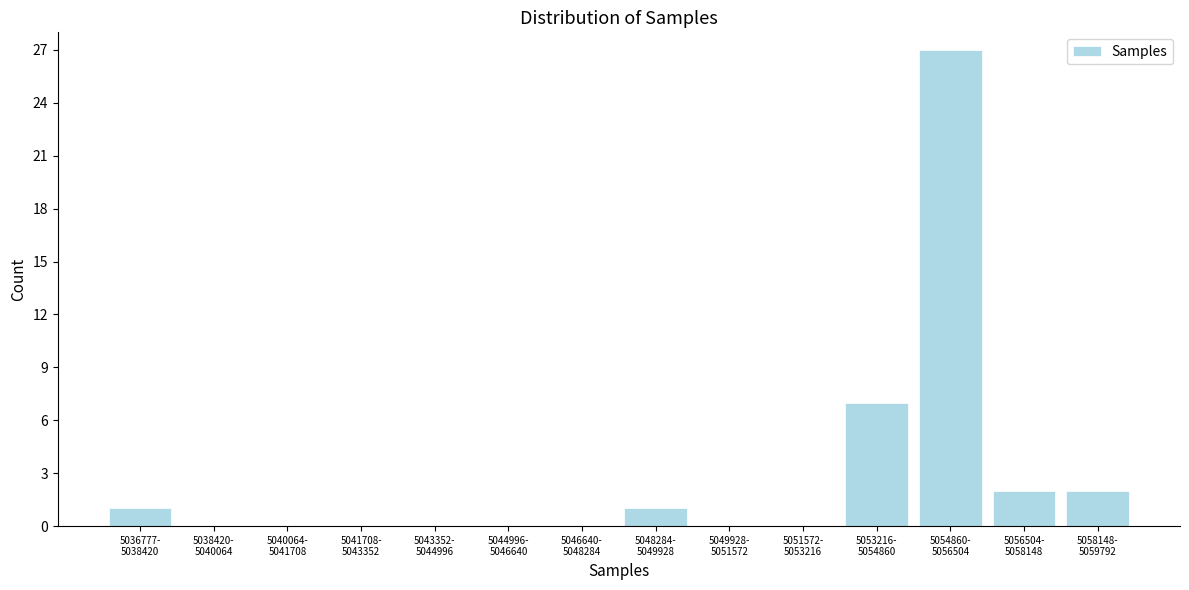

What is the sum of all values?

40